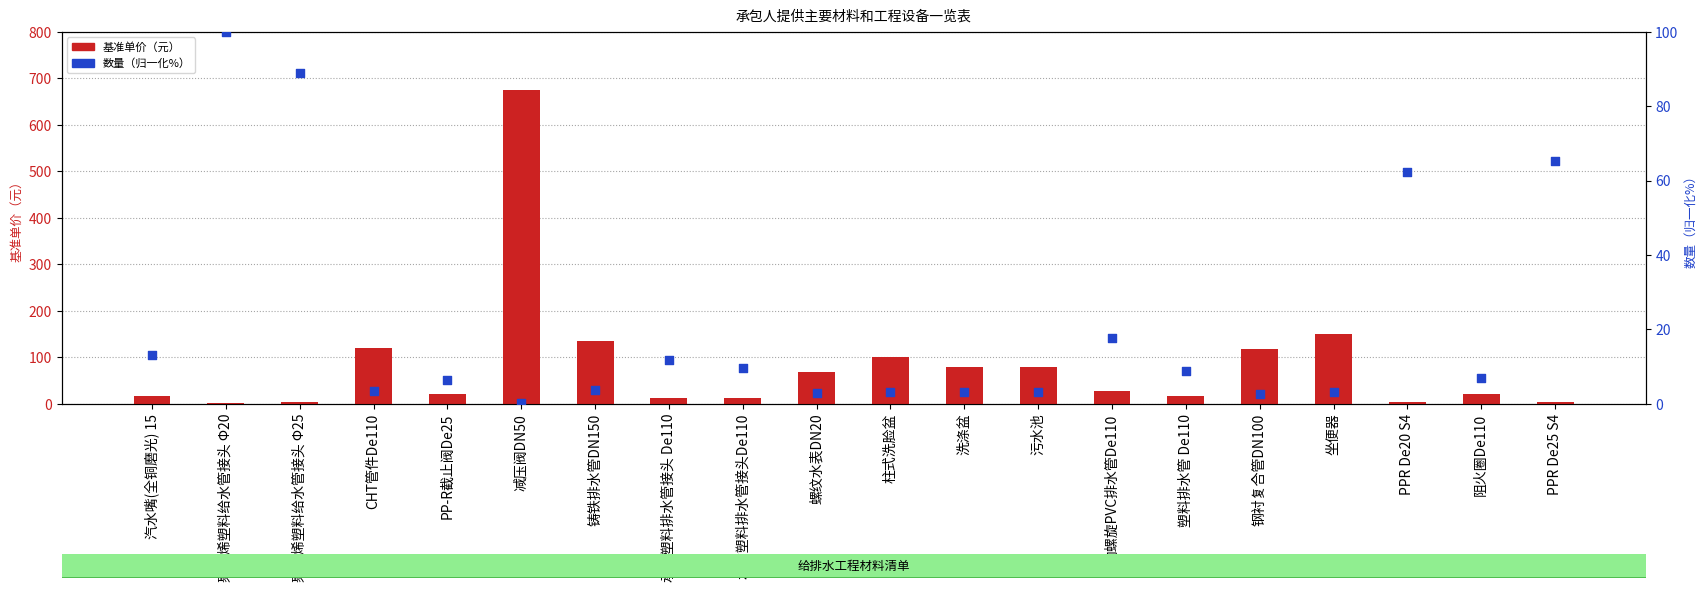

What is the total value across all series at 聚丙烯塑料给水管接头 Φ20?

102.3